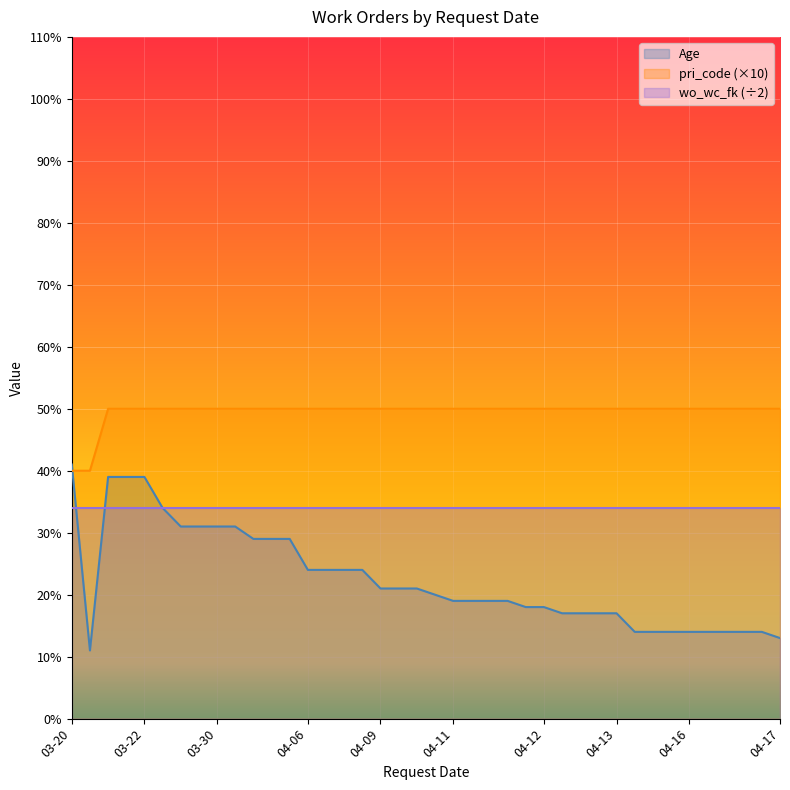

What are all the series names shown in the legend?

Age, pri_code (×10), wo_wc_fk (÷2)